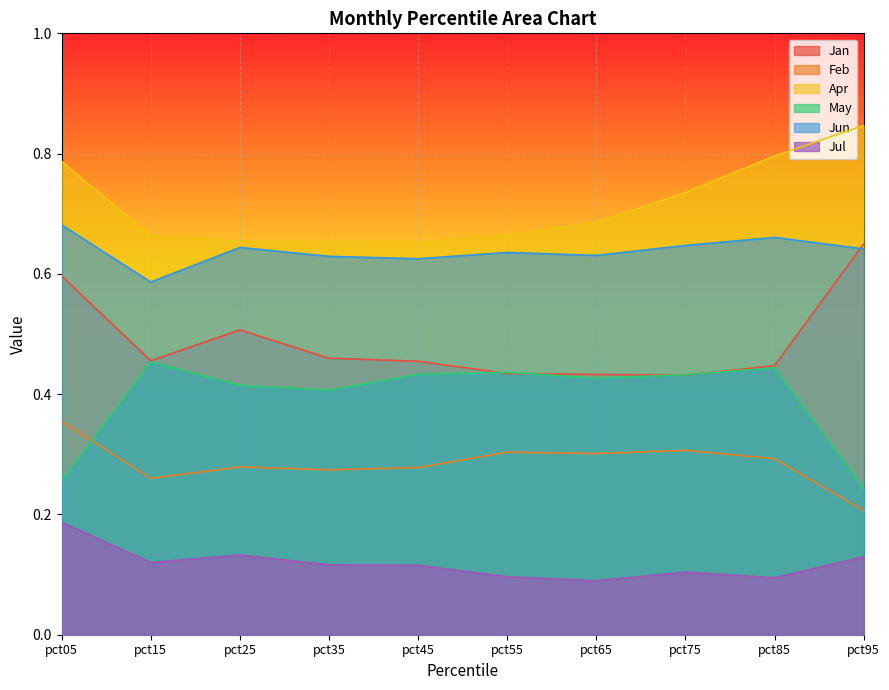

Where is the first local minimum for May?

pct35